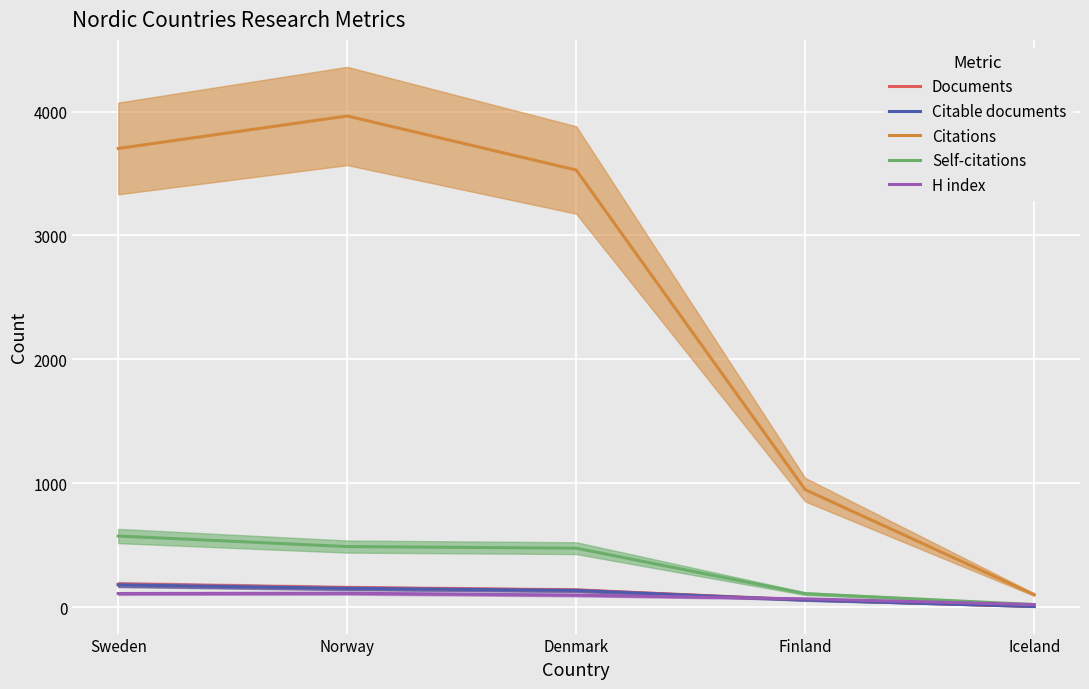

Reading left to right, extract all data points from this chart.

Documents: 184	156	138	59	5
Citable documents: 180	152	135	57	5
Citations: 3702	3964	3528	948	101
Self-citations: 574	489	476	109	21
H index: 110	112	97	67	21